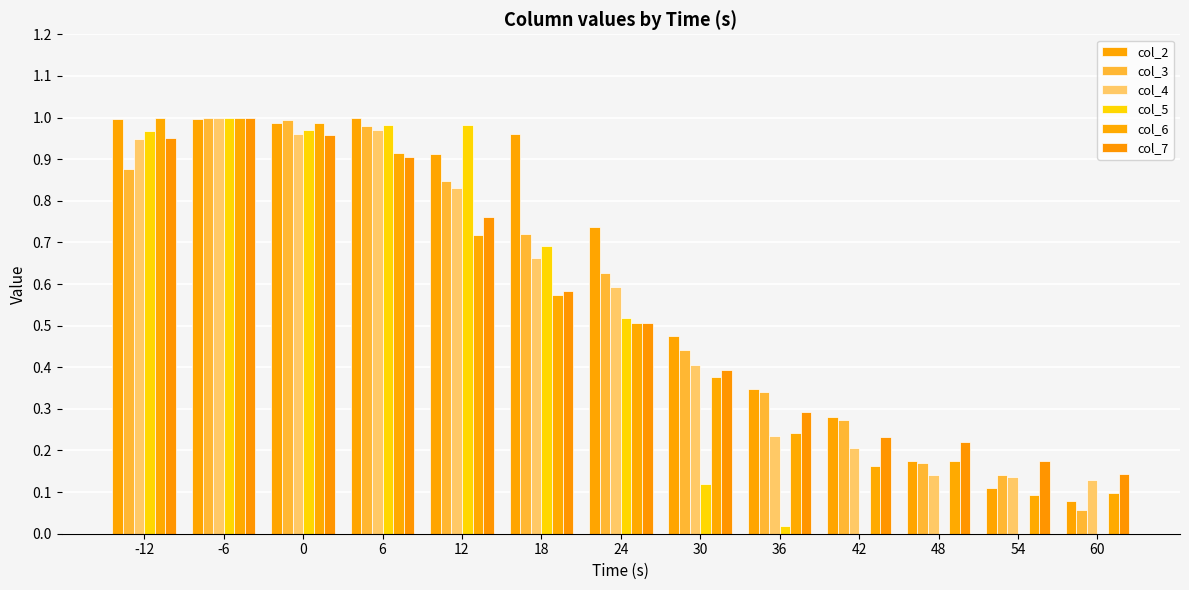

How many distinct data groups are displayed?

6